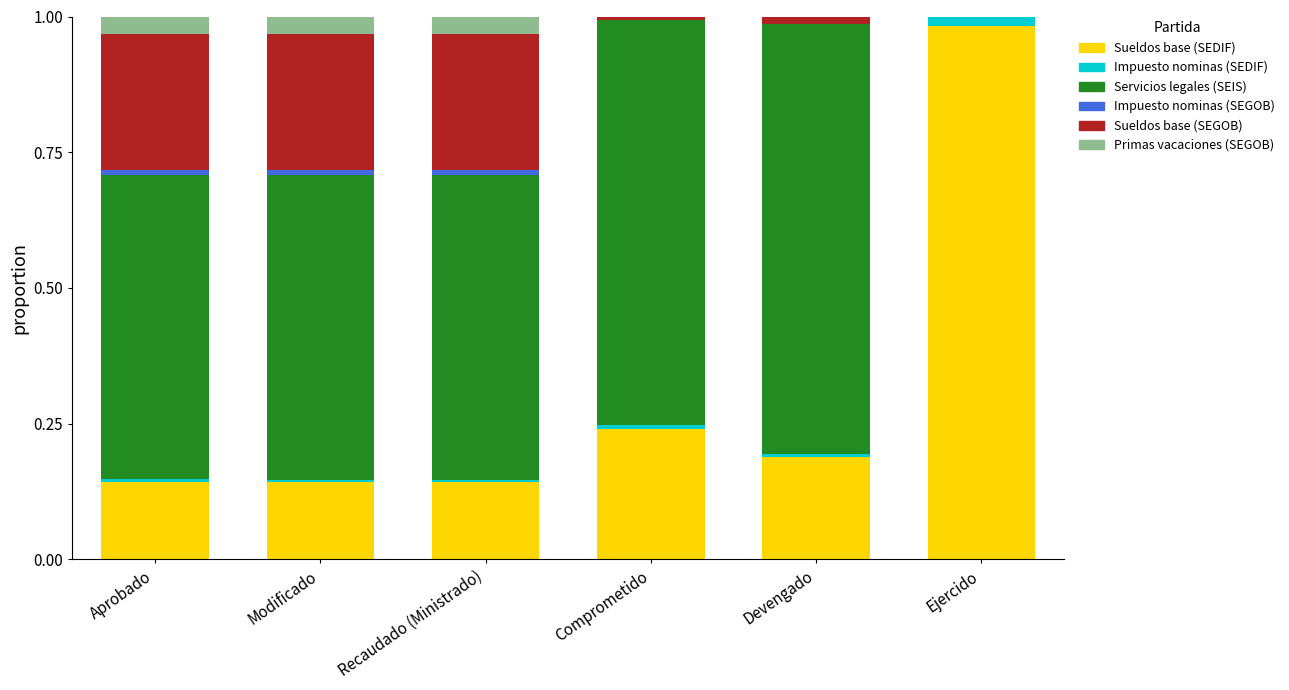

Are the bars grouped side by side (vs. stacked)?

No